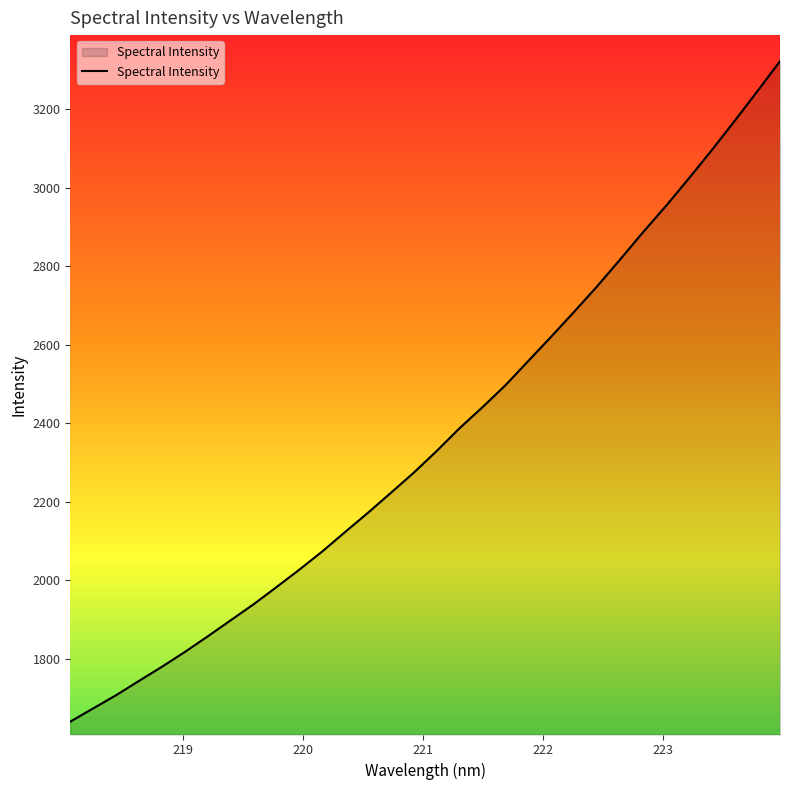

True or false: the data has more than 0 interior local peaks.

False